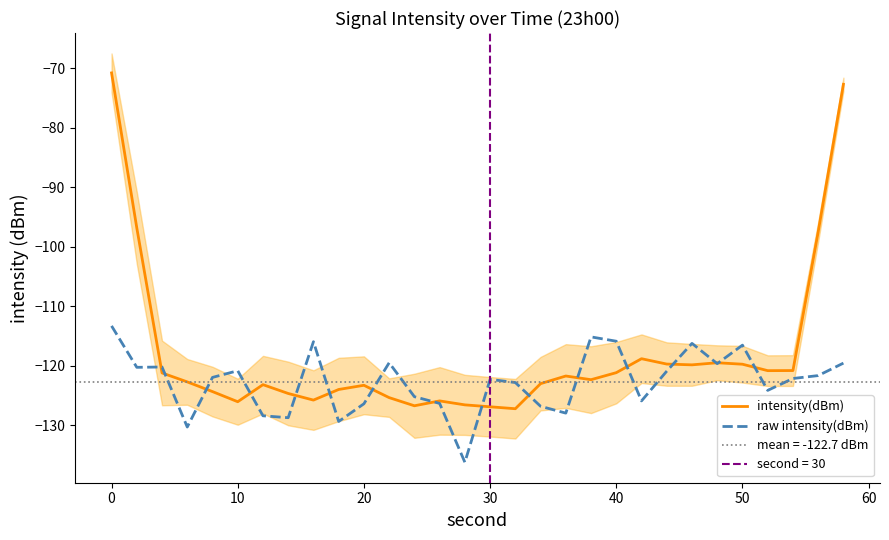

Does the chart display data point markers on the line(s)?

No